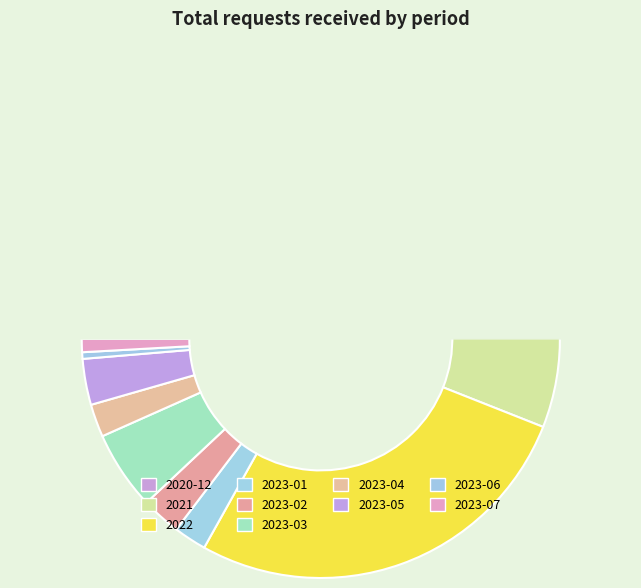

What portion of the pie excludes 2023-06?

99.6%